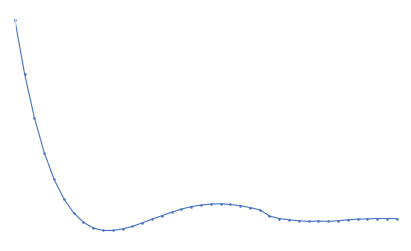

Is this an area chart (filled region under the line)?

No